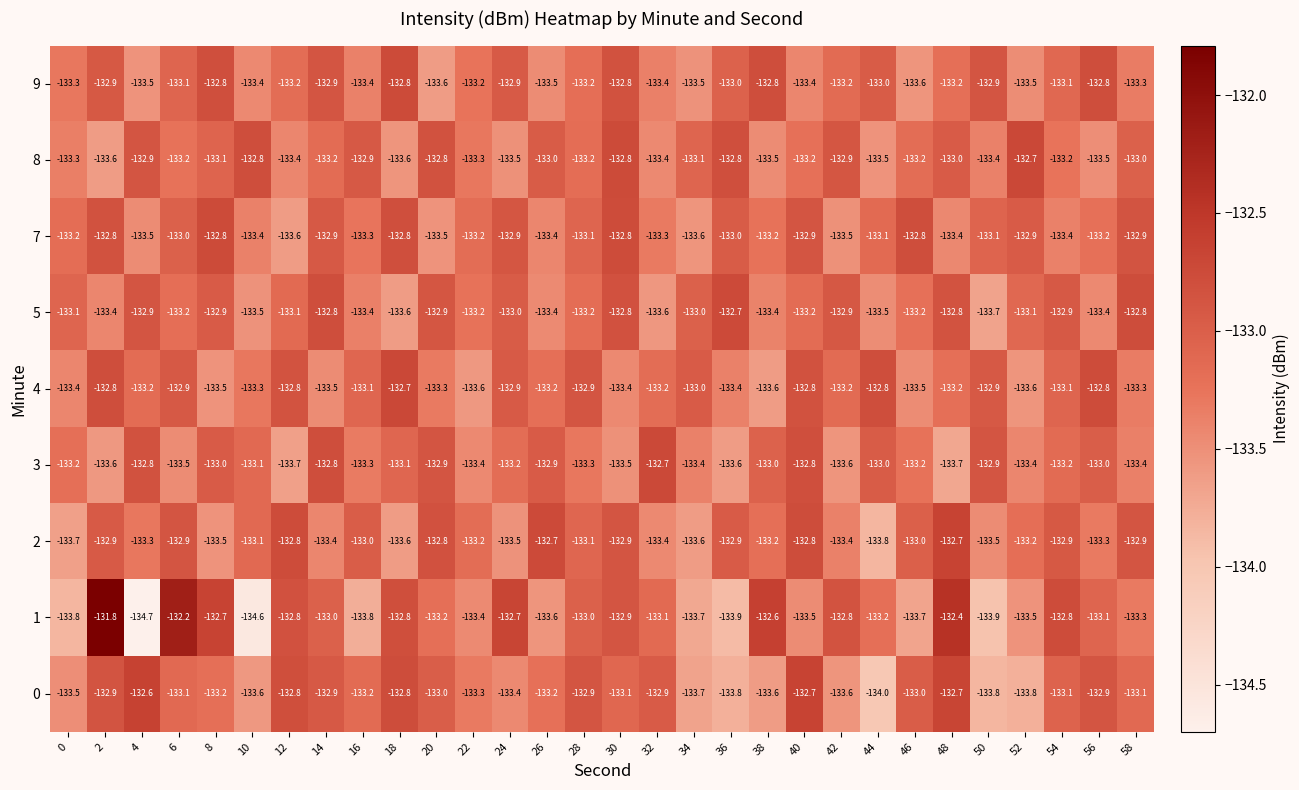

Between 12 and 22, which series saw the biggest shift?

4